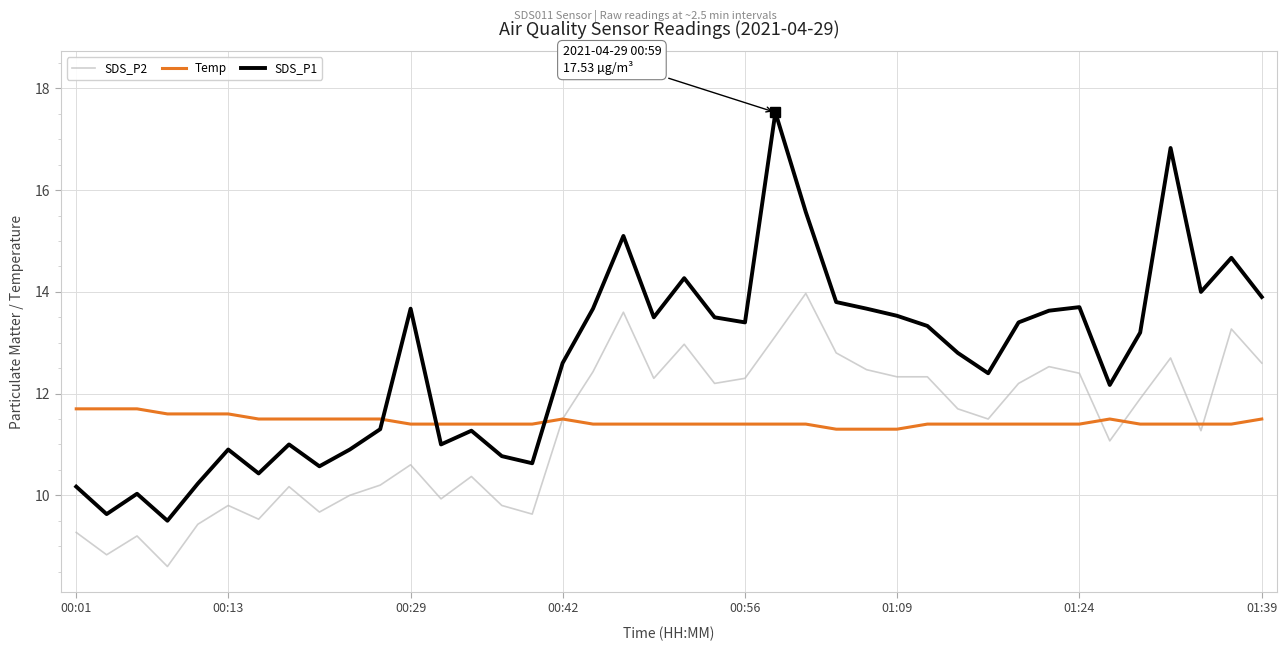

Which series has the largest range (max minus min)?

SDS_P1